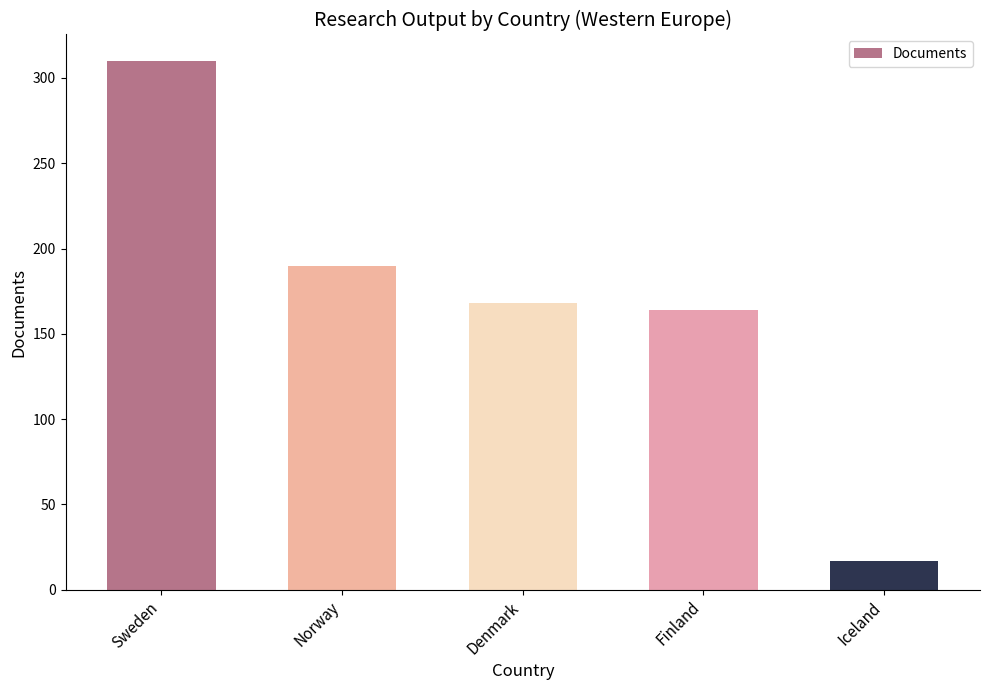

What is the sum of all values?

849